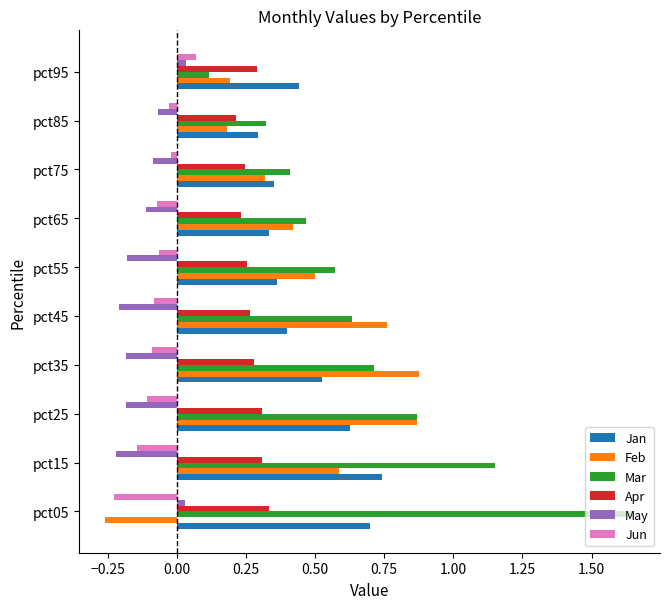

Is the value of May at pct75 greater than the value of Mar at pct85?

No